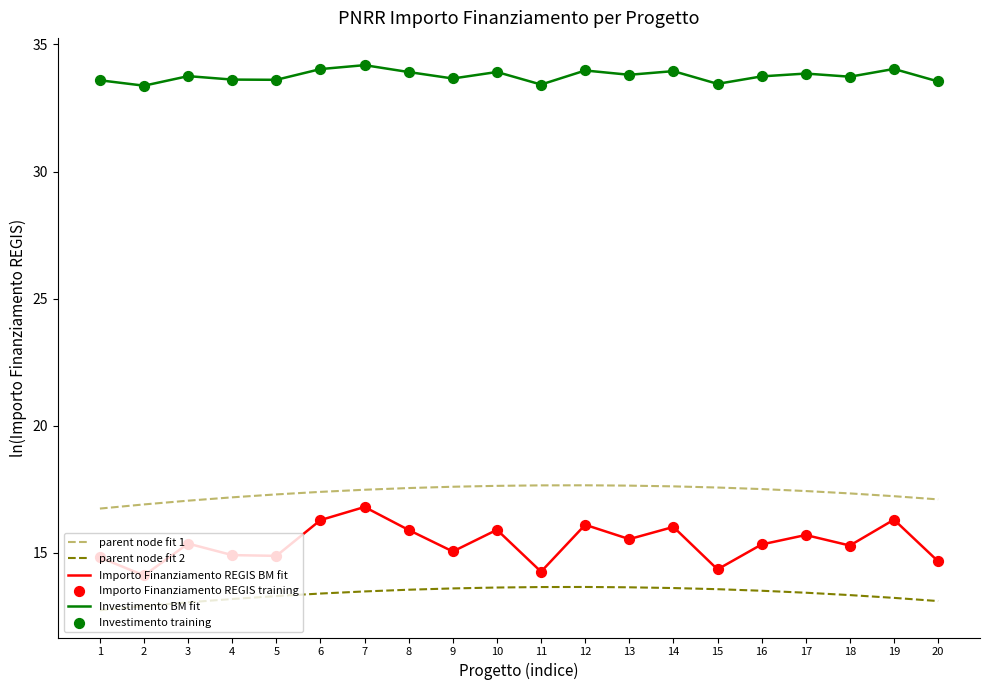

Which series has the largest total across all categories?

Investimento BM fit